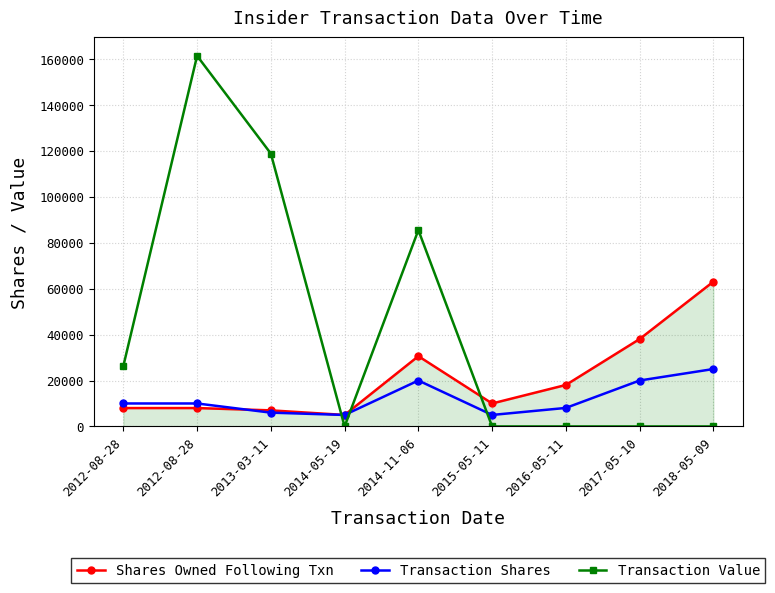

Which has a higher value, 2016-05-11 or 2013-03-11?

2016-05-11